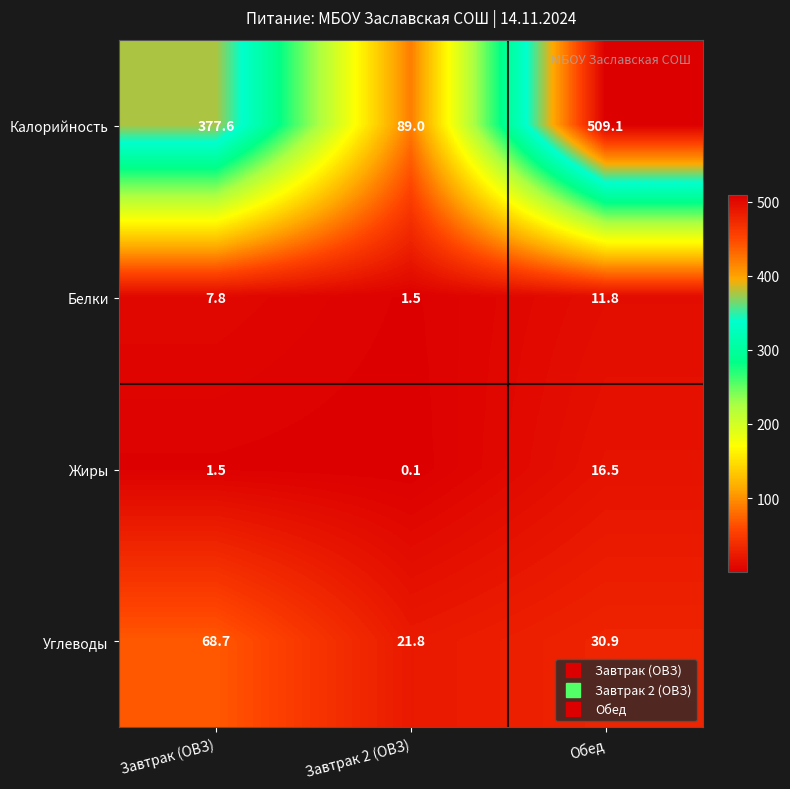

How many series are shown in this chart?

4